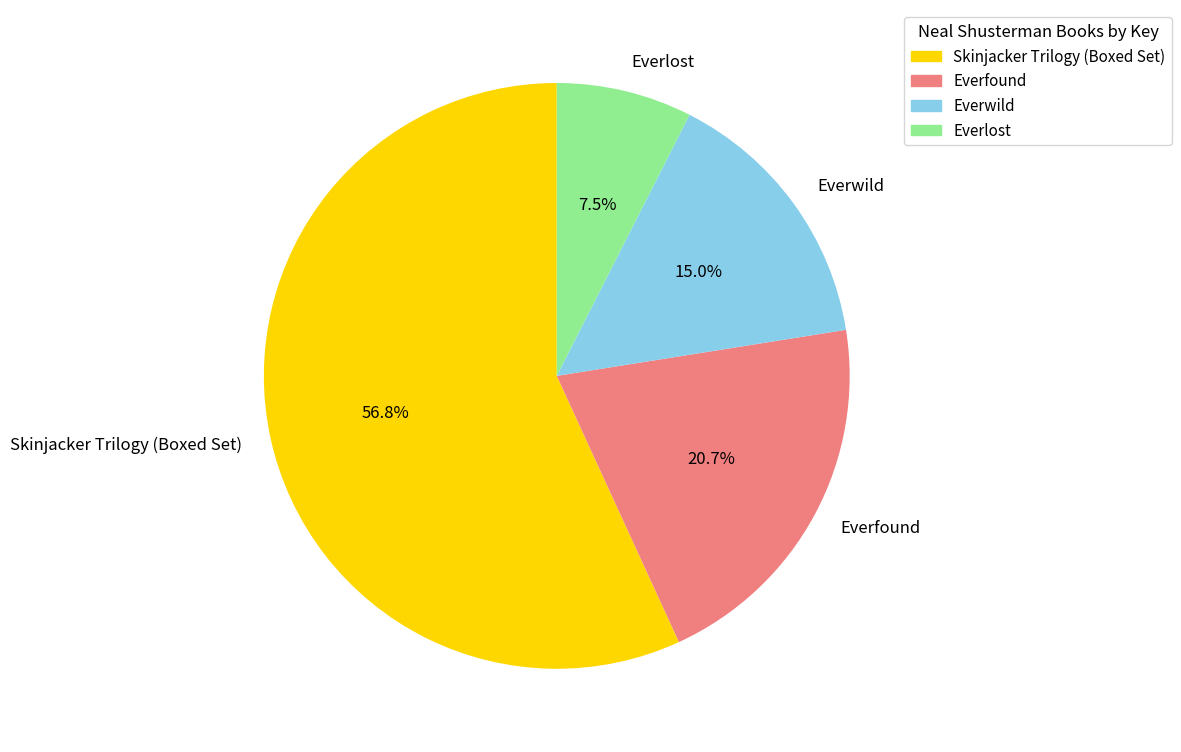

Approximately how many times larger is the value at Everwild compared to Everlost?

2.0